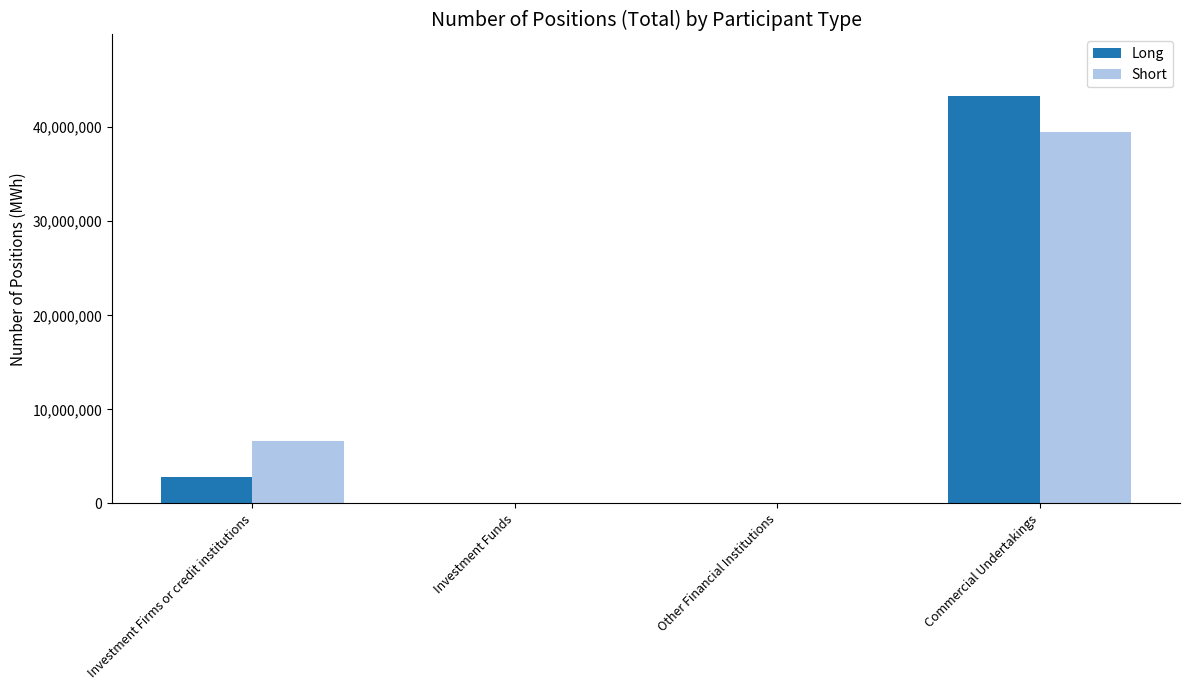

What are all the series names shown in the legend?

Long, Short